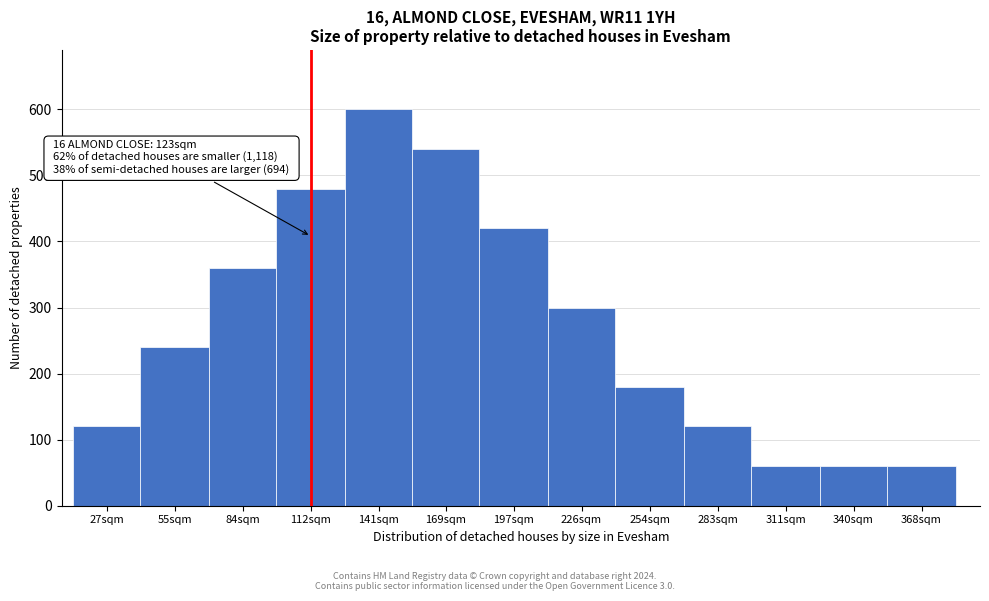

Reading left to right, what are all the values shown in this chart?

27sqm=120	55sqm=240	84sqm=360	112sqm=480	141sqm=600	169sqm=540	197sqm=420	226sqm=300	254sqm=180	283sqm=120	311sqm=60	340sqm=60	368sqm=60